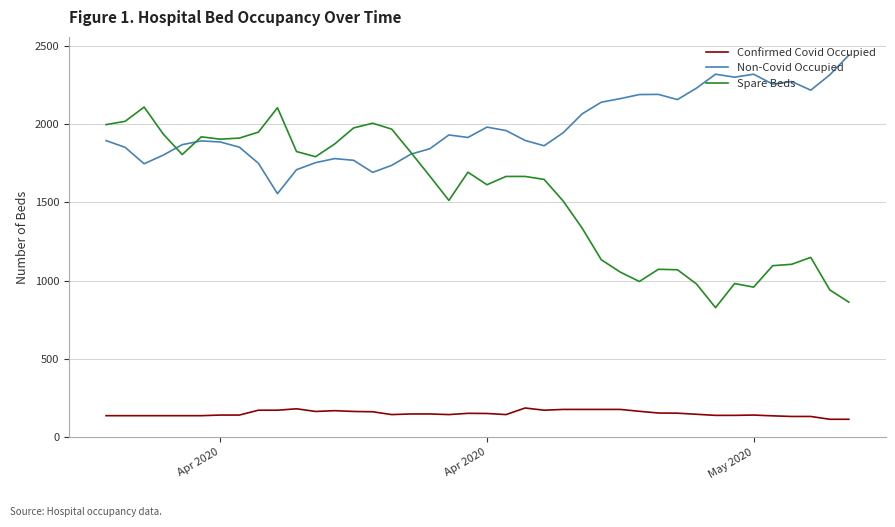

Which series has the widest spread of values?

Spare Beds